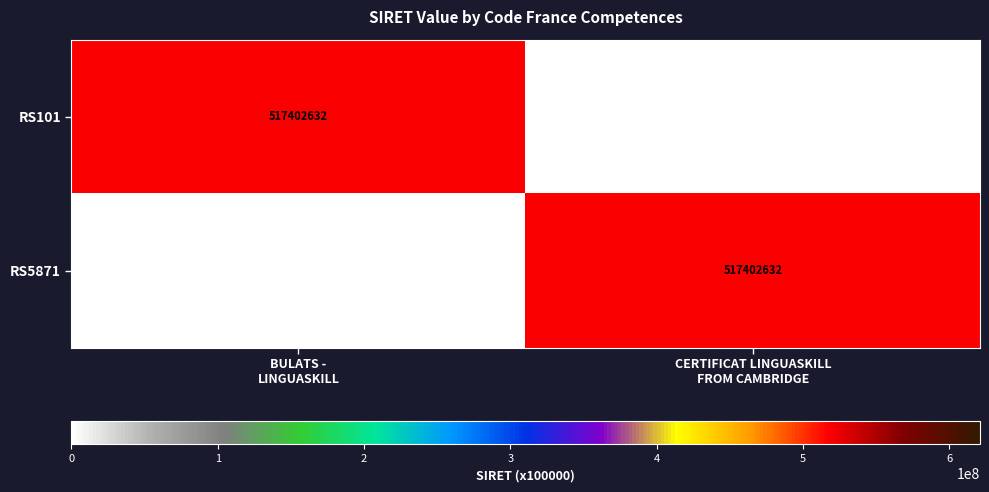

What is the greatest value displayed?

517402632.0